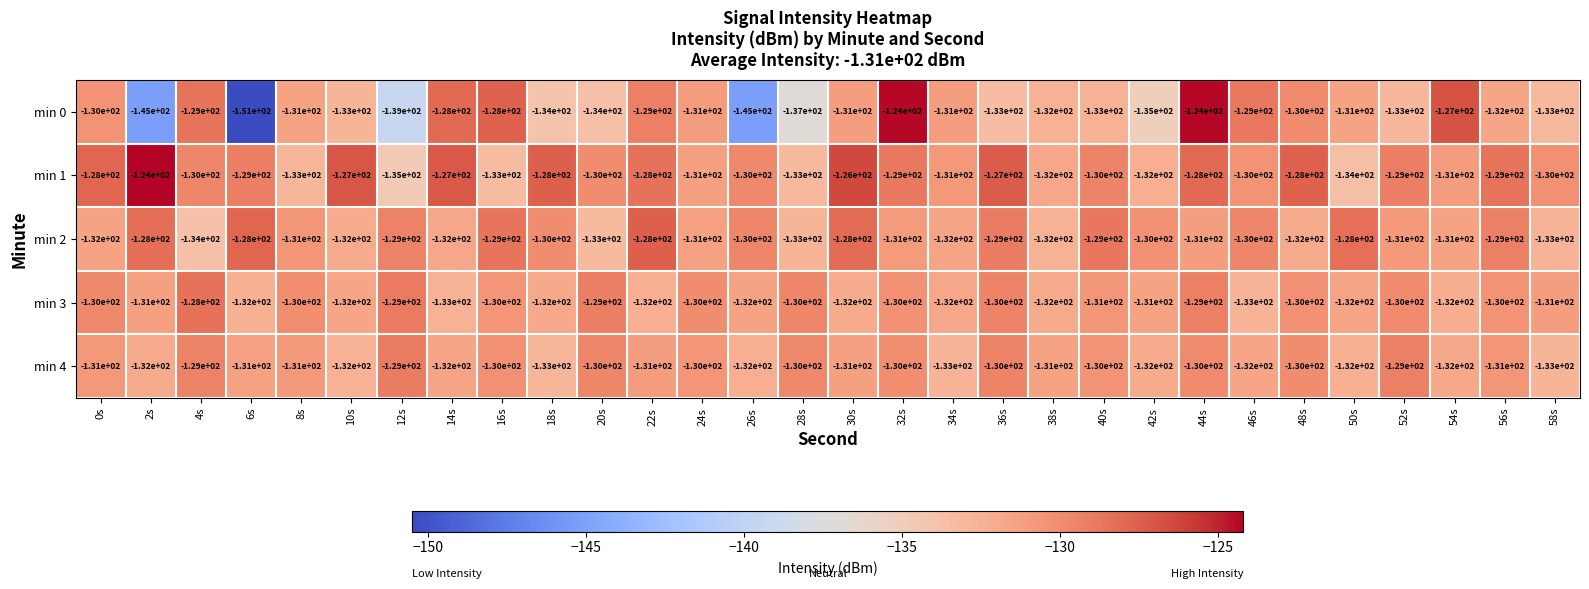

True or false: min 3 has a value of -34 at 8s.

False